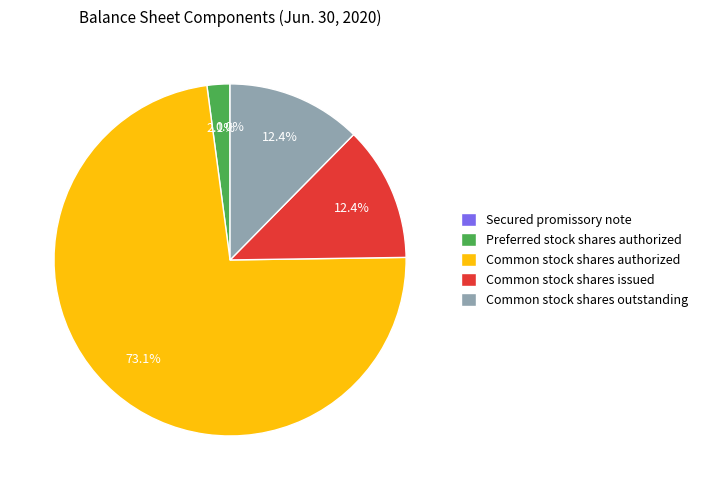

Which has a higher value, Common stock shares outstanding or Preferred stock shares authorized?

Common stock shares outstanding